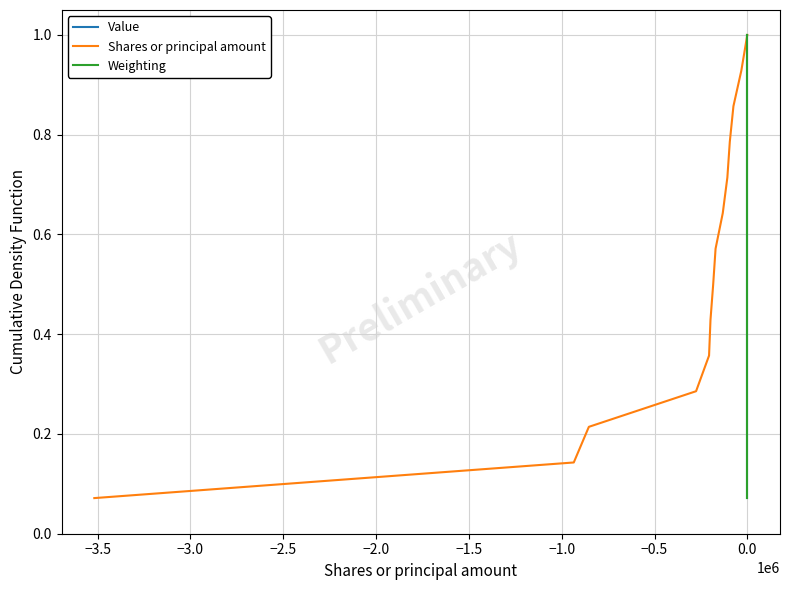

How many categories are shown in the chart?

14